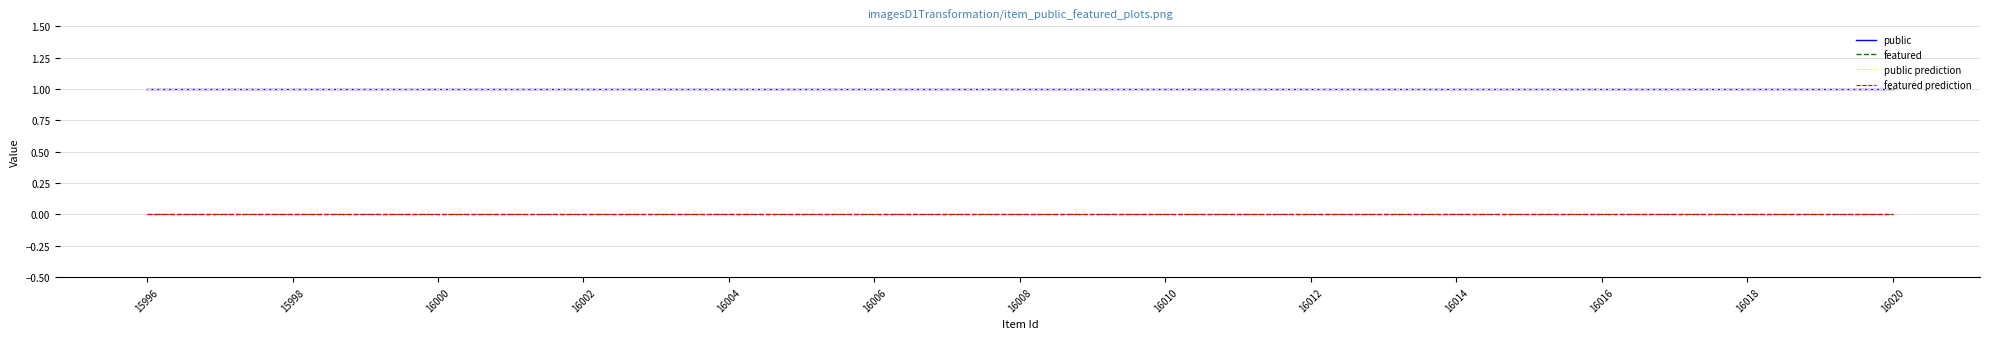

What is the minimum value for public prediction?

1